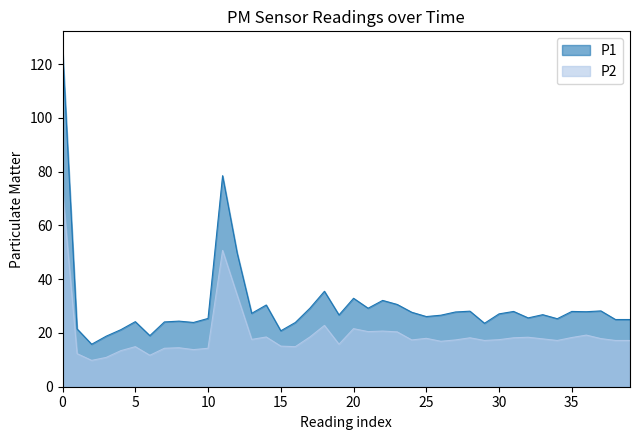

How many interior local peaks does the P1 series have?

12